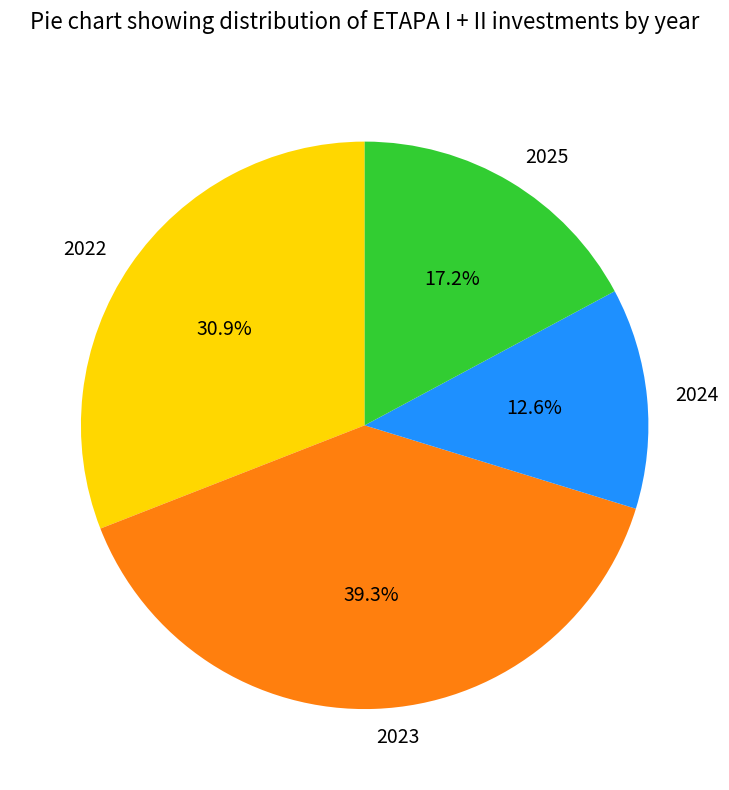

Between 2022 and 2024, which is larger?

2022